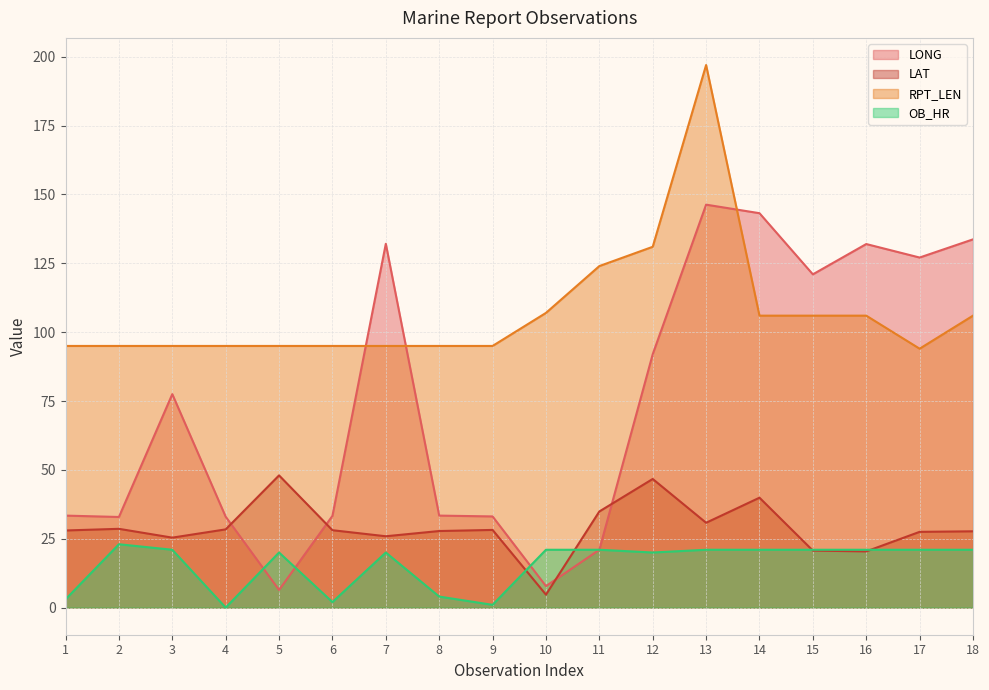

True or false: LAT has more than 2 points higher than both neighbors.

True